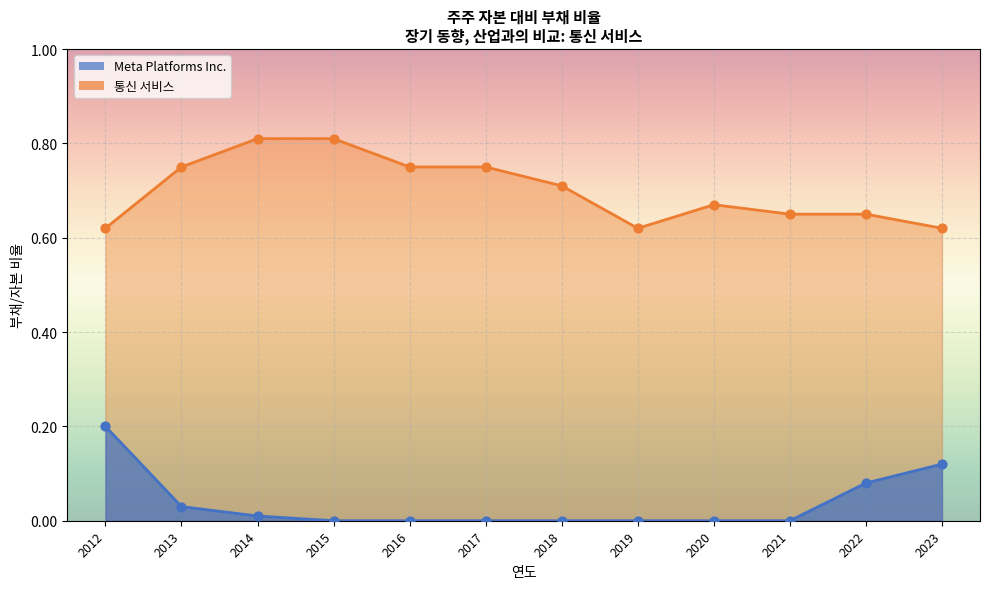

At how many categories does at least one series exceed 0?

12